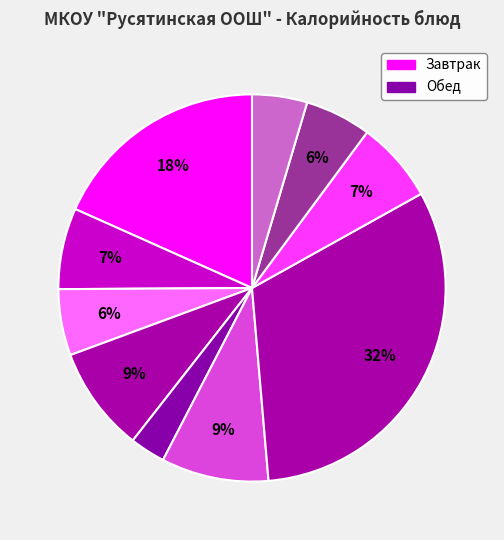

How many segments does this pie chart have?

10